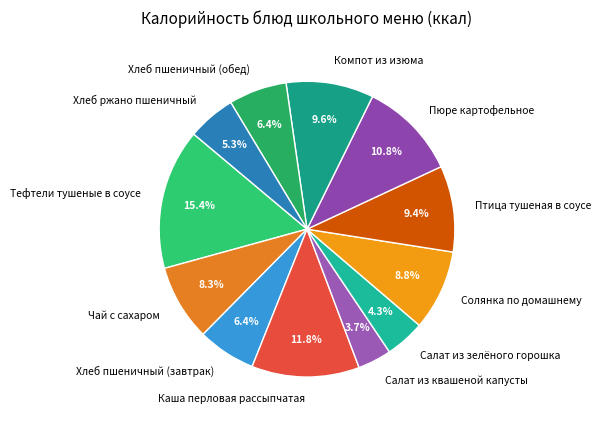

Count the number of slices in the pie.

12